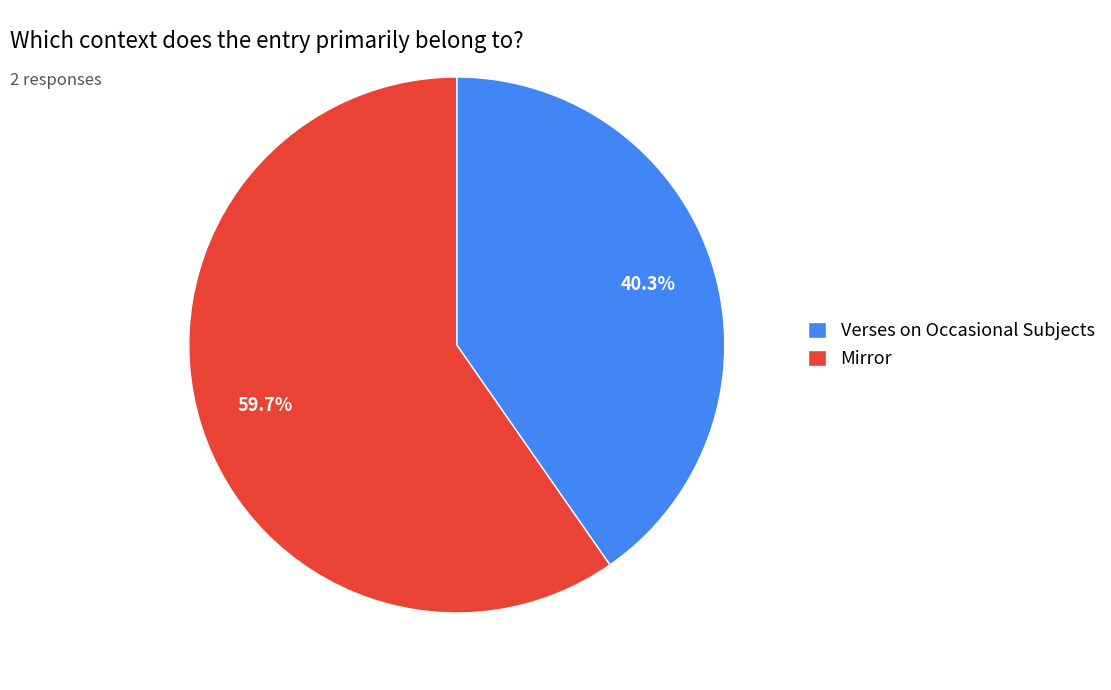

How many segments does this pie chart have?

2